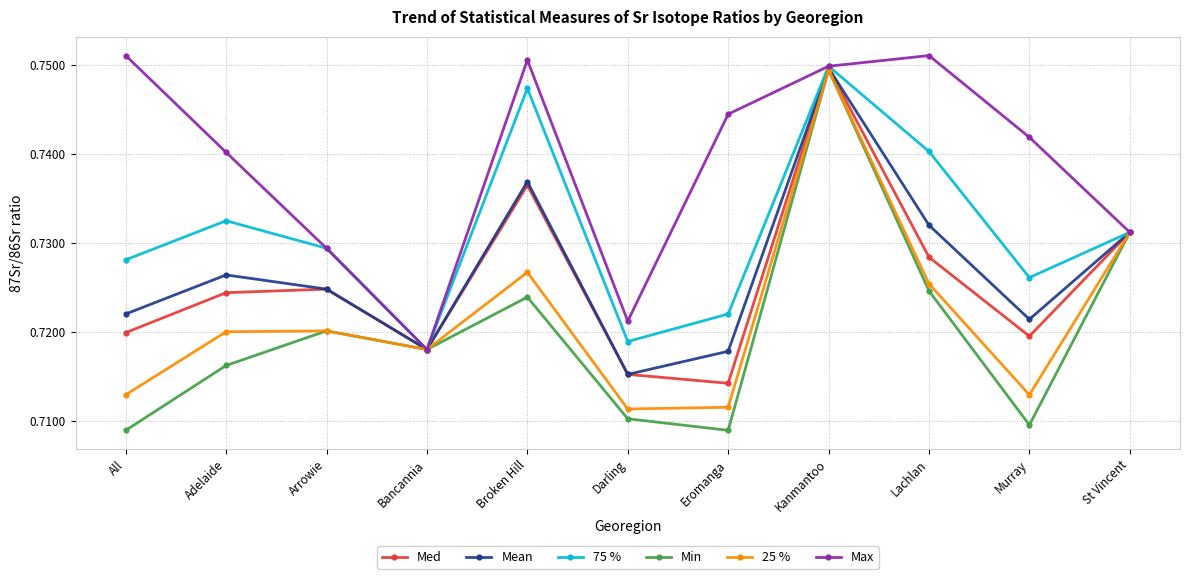

Does the chart display data point markers on the line(s)?

Yes